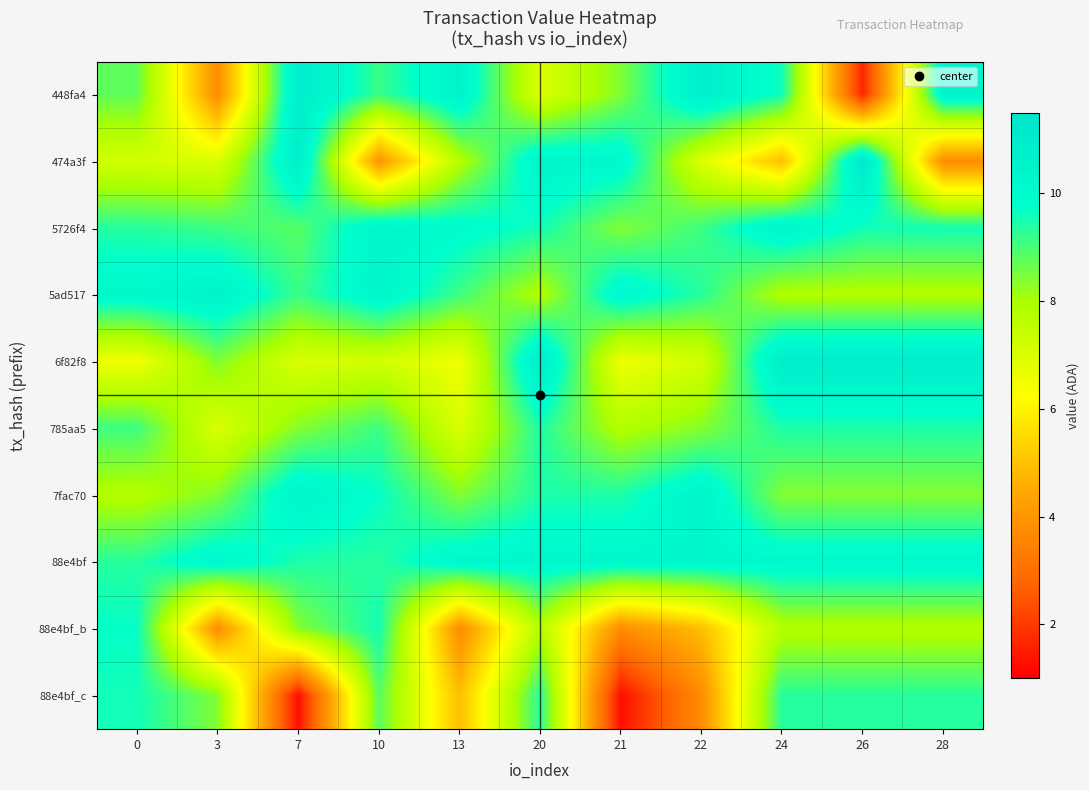

What is the greatest value displayed?

11.1